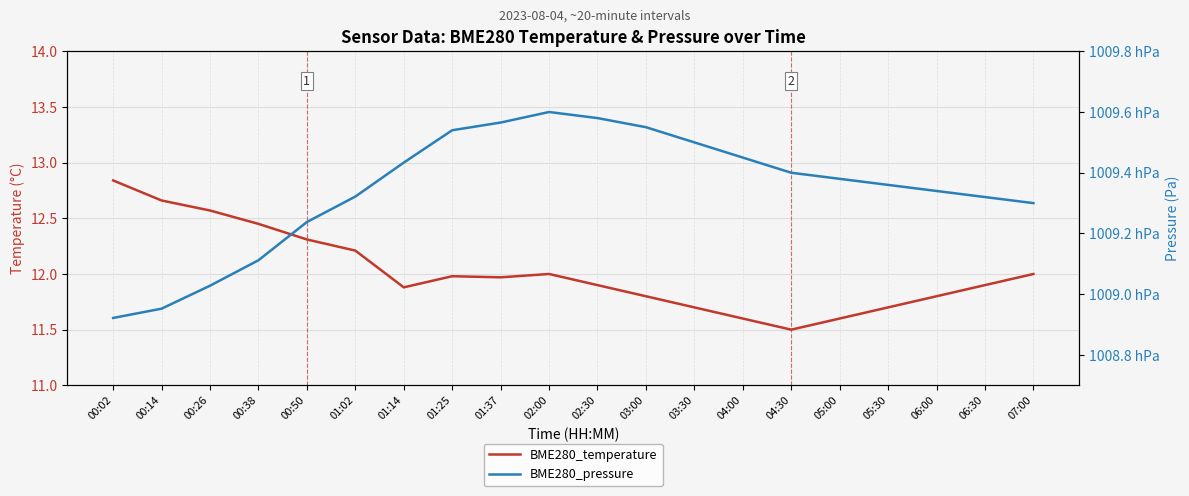

Reading left to right, list all the values displayed in this chart.

BME280_temperature: 12.8	12.7	12.6	12.4	12.3	12.2	11.9	12.0	12.0	12.0	11.9	11.8	11.7	11.6	11.5	11.6	11.7	11.8	11.9	12.0
BME280_pressure: 100892.2	100895.2	100902.8	100911.2	100923.8	100932.2	100943.3	100954.0	100956.5	100960.0	100958.0	100955.0	100950.0	100945.0	100940.0	100938.0	100936.0	100934.0	100932.0	100930.0